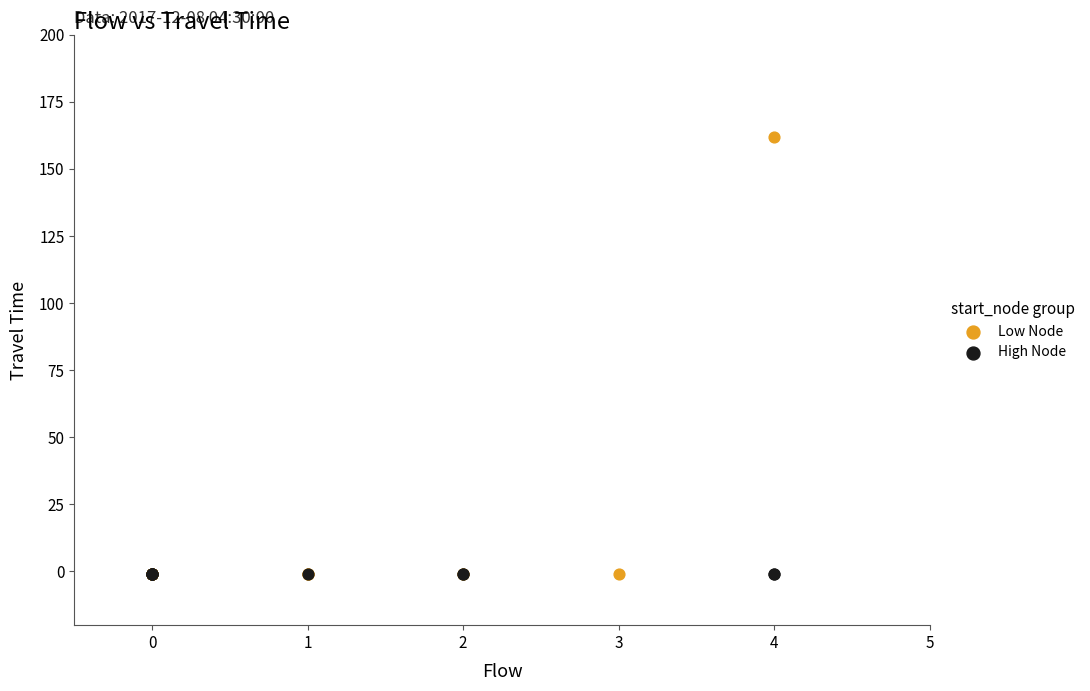

What are all the series names shown in the legend?

Low Node, High Node